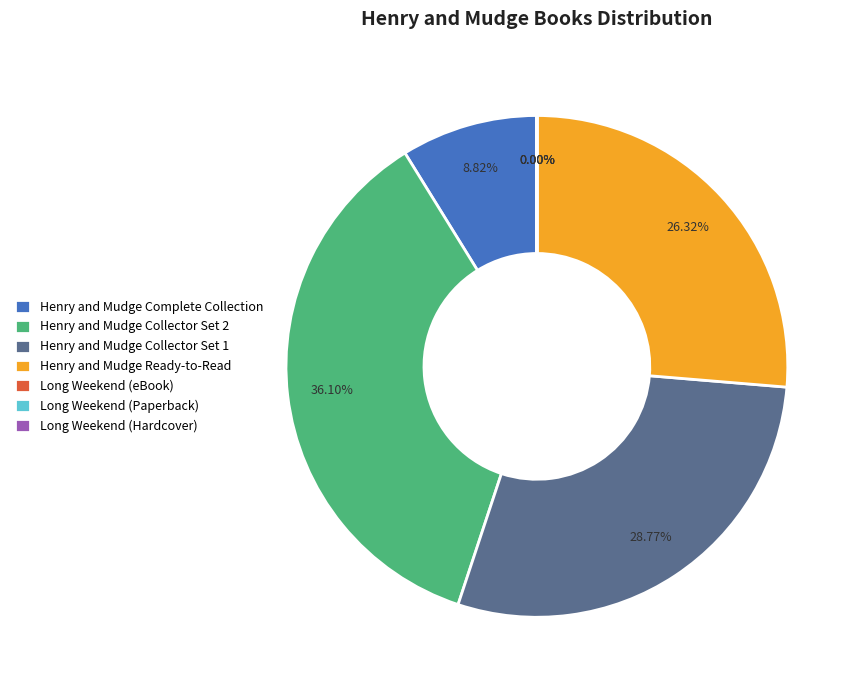

What portion of the pie excludes Henry and Mudge Collector Set 2?

63.9%